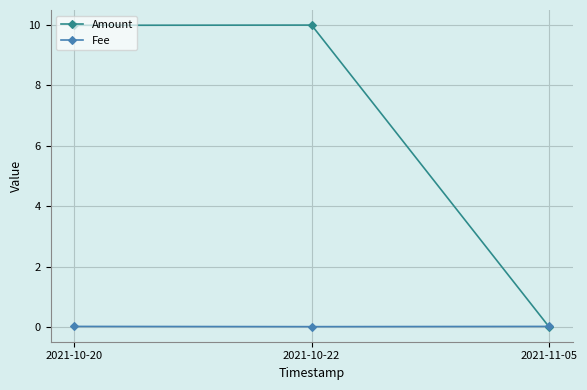

Rank the series by their average value, from lowest to highest.

Fee, Amount